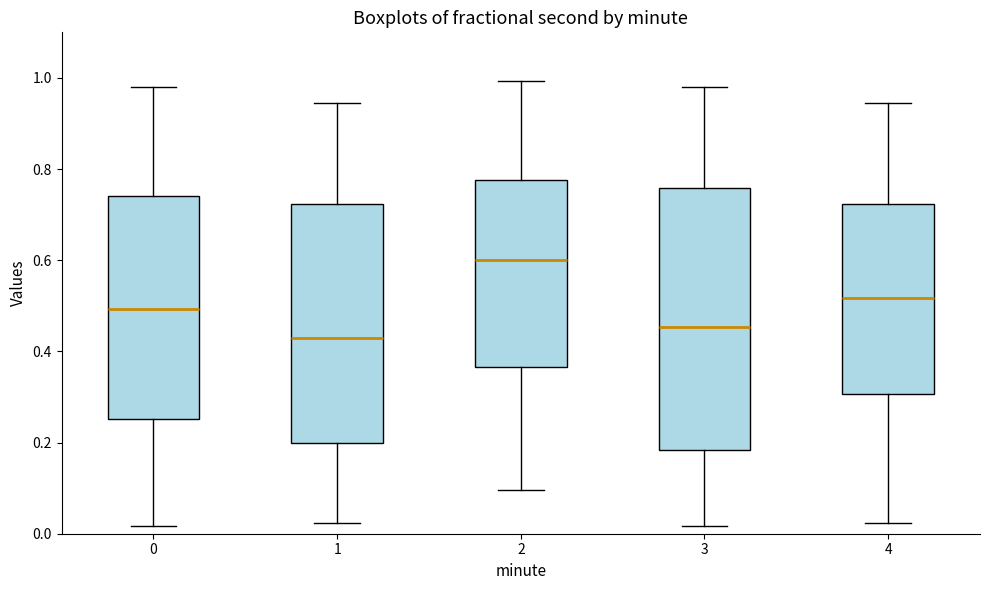

Reading left to right, transcribe this box plot: for each box, give where its median line is, the range the box spans, and where its two whiskers end, as read against the y-axis. The values are not printed on the chart, so give them approximately, as read against the axis.

0: median 0.50, box 0.26 to 0.74, whiskers 0.02 to 0.98
1: median 0.44, box 0.20 to 0.72, whiskers 0.02 to 0.94
2: median 0.60, box 0.36 to 0.78, whiskers 0.10 to 1.00
3: median 0.46, box 0.18 to 0.76, whiskers 0.02 to 0.98
4: median 0.52, box 0.30 to 0.72, whiskers 0.02 to 0.94